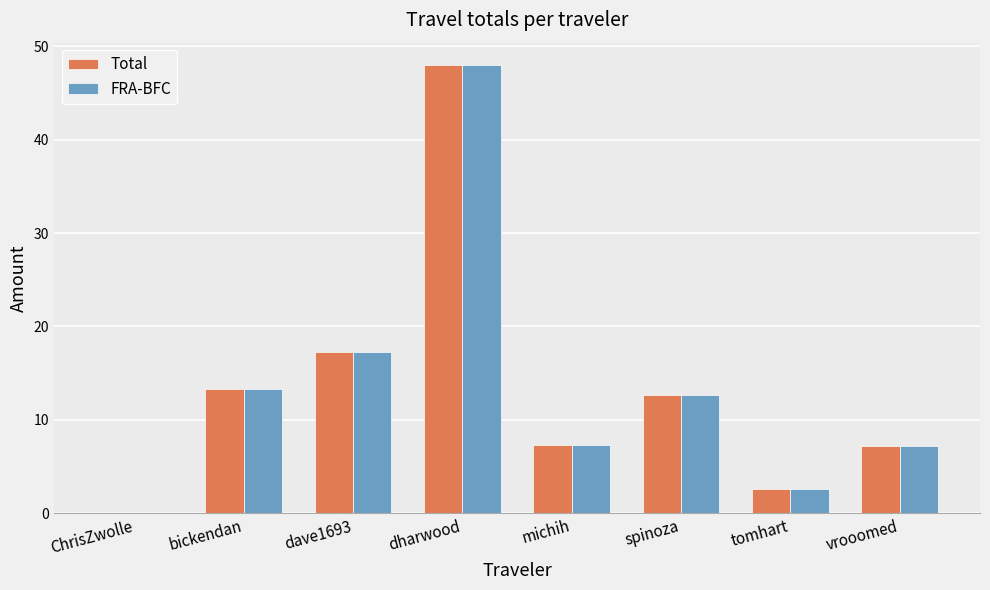

What value does the Total series have at tomhart?

2.6